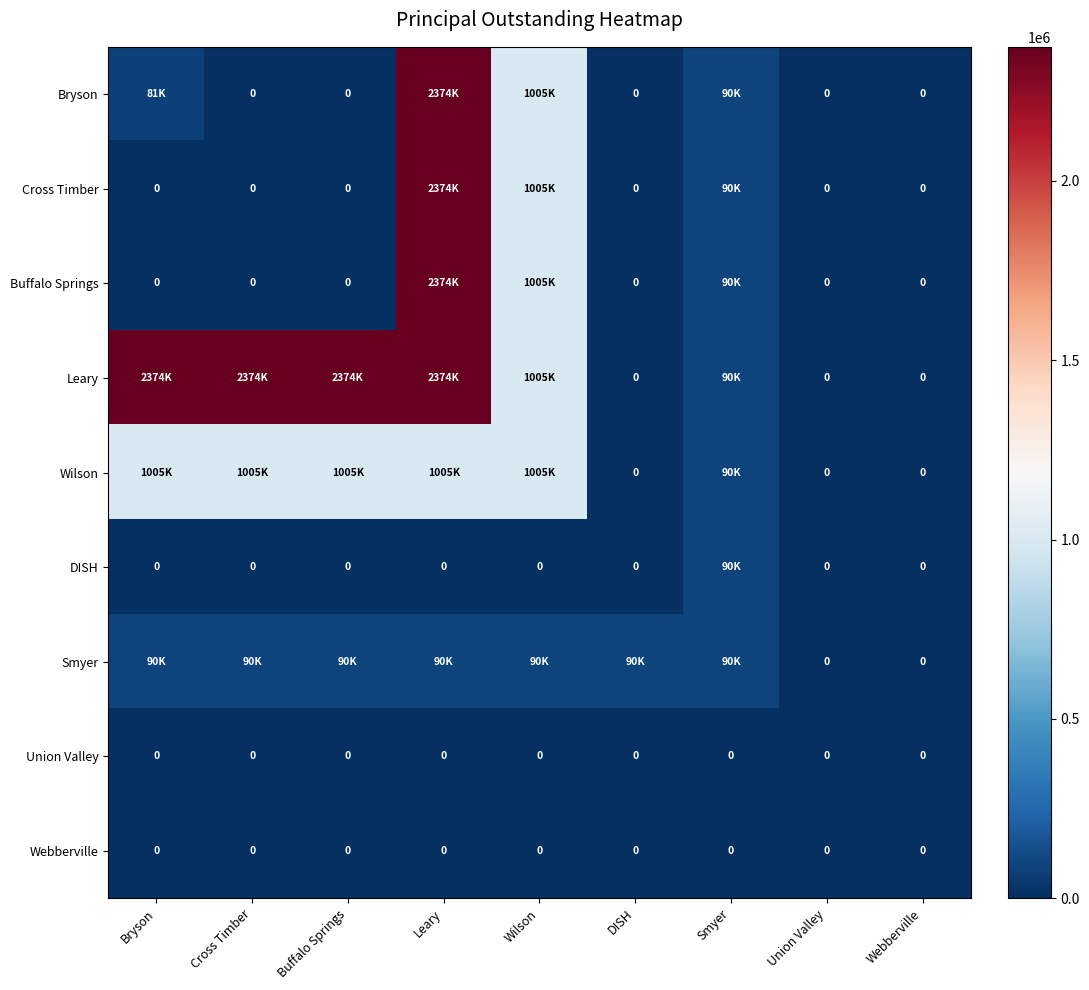

Where is Bryson nearest to the value 1187000?

Wilson